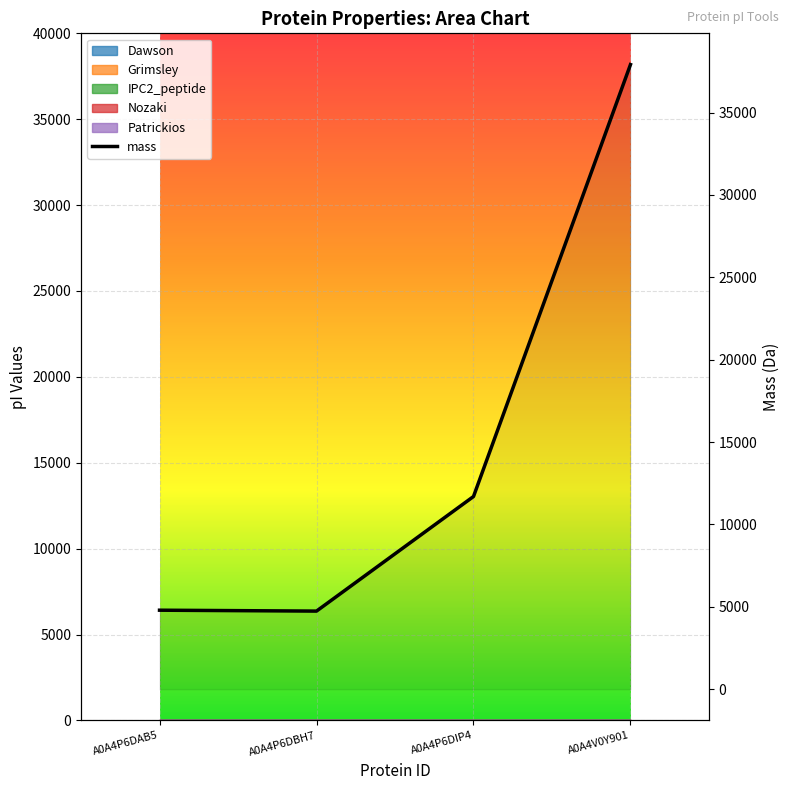

Rank the categories by value from lowest to highest.

A0A4P6DBH7, A0A4P6DAB5, A0A4P6DIP4, A0A4V0Y901